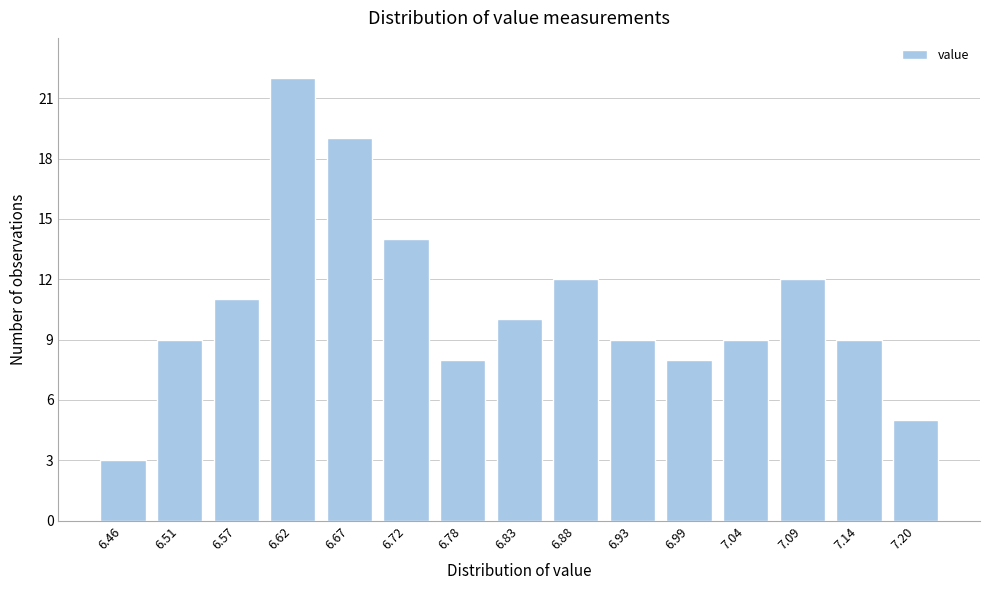

Reading right to left, extract all data points from this chart.

7.20=5	7.14=9	7.09=12	7.04=9	6.99=8	6.93=9	6.88=12	6.83=10	6.78=8	6.72=14	6.67=19	6.62=22	6.57=11	6.51=9	6.46=3